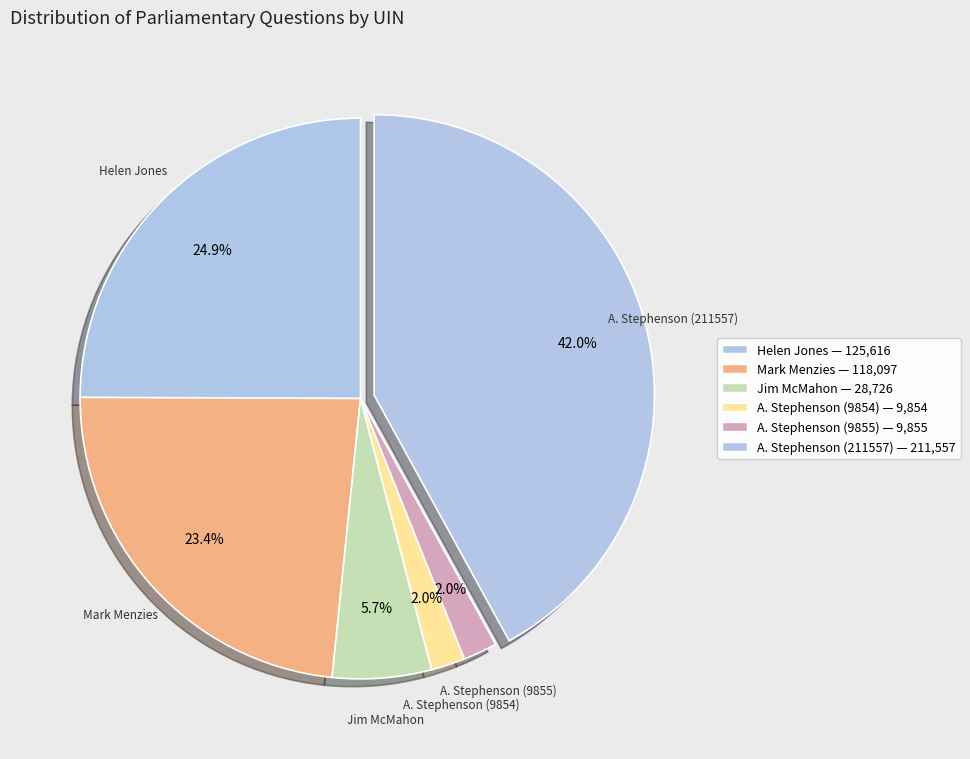

To the nearest percent, what is the difference between the largest and smallest slice percentages?

40%